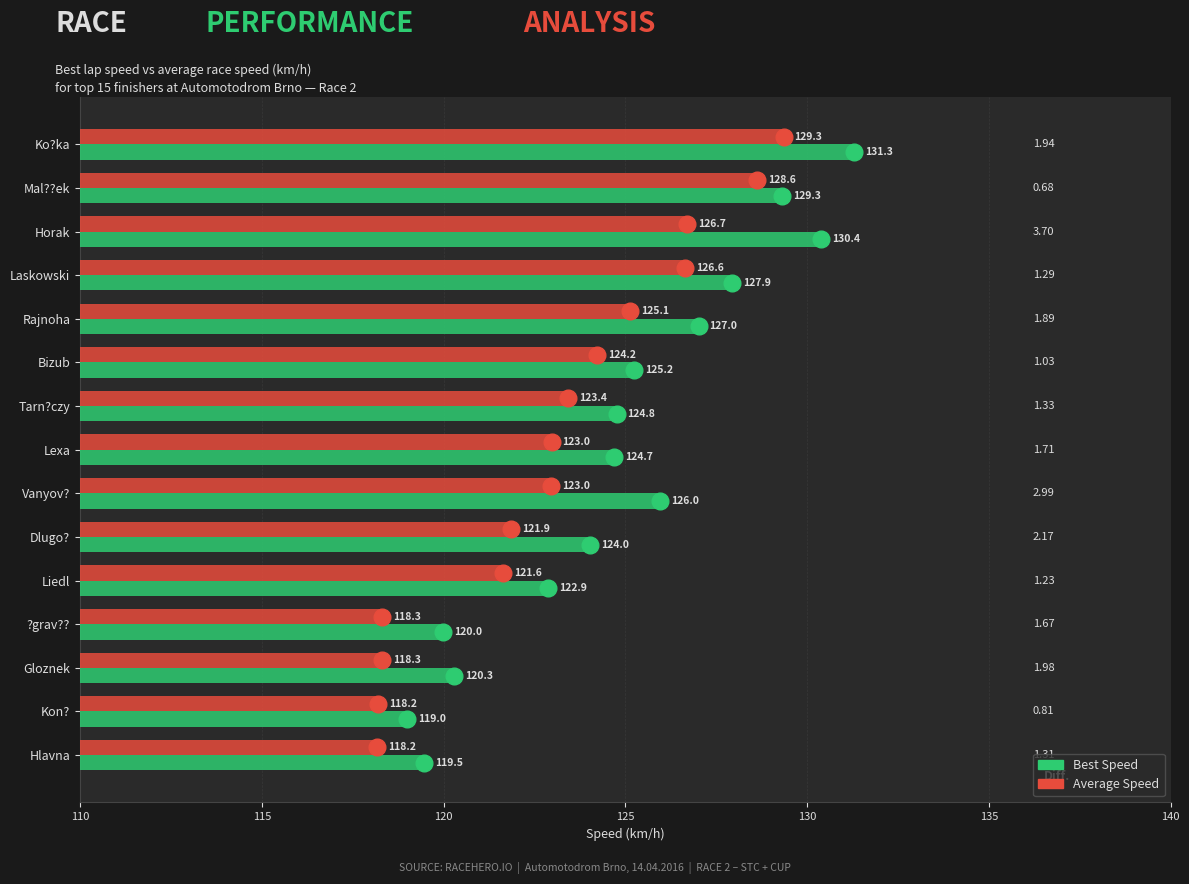

What is the total value across all series at Mal??ek?

257.9